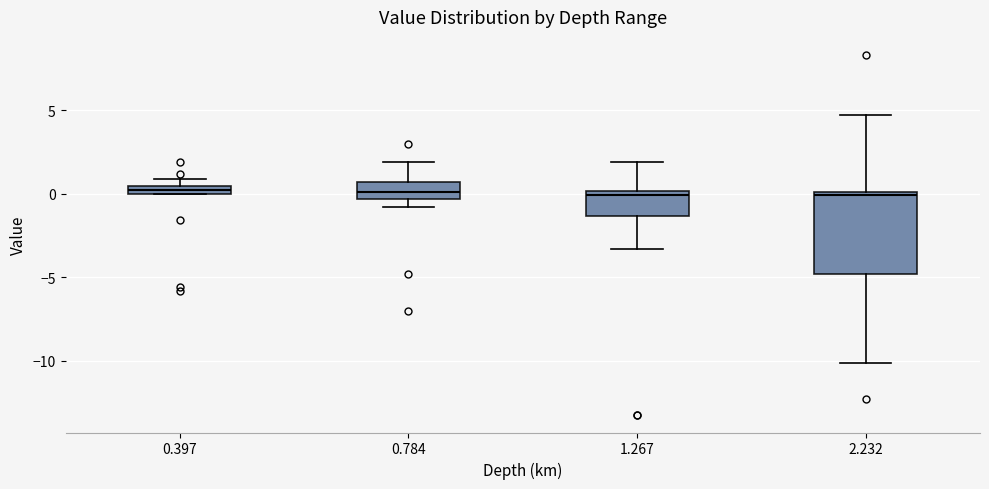

Comparing the boxes themselves (not the whiskers), which one is the tallest?

2.232